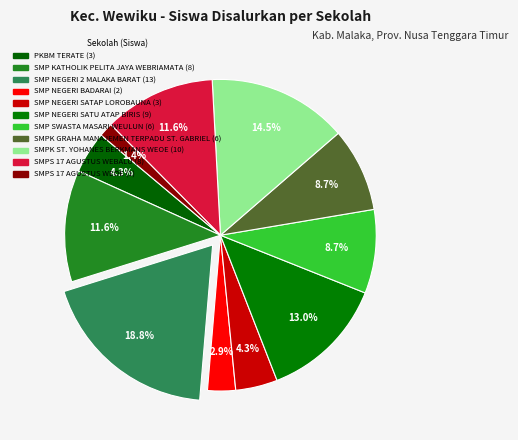

Count the number of slices in the pie.

11